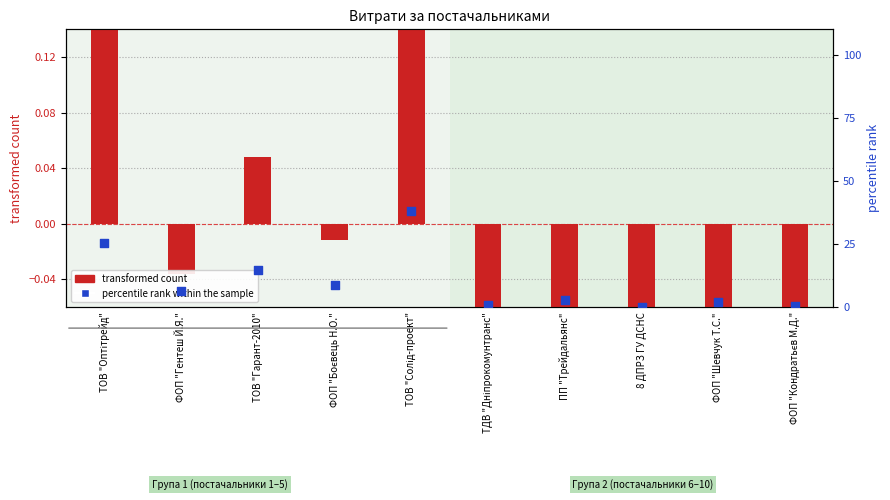

At how many categories does at least one series exceed 33?

1